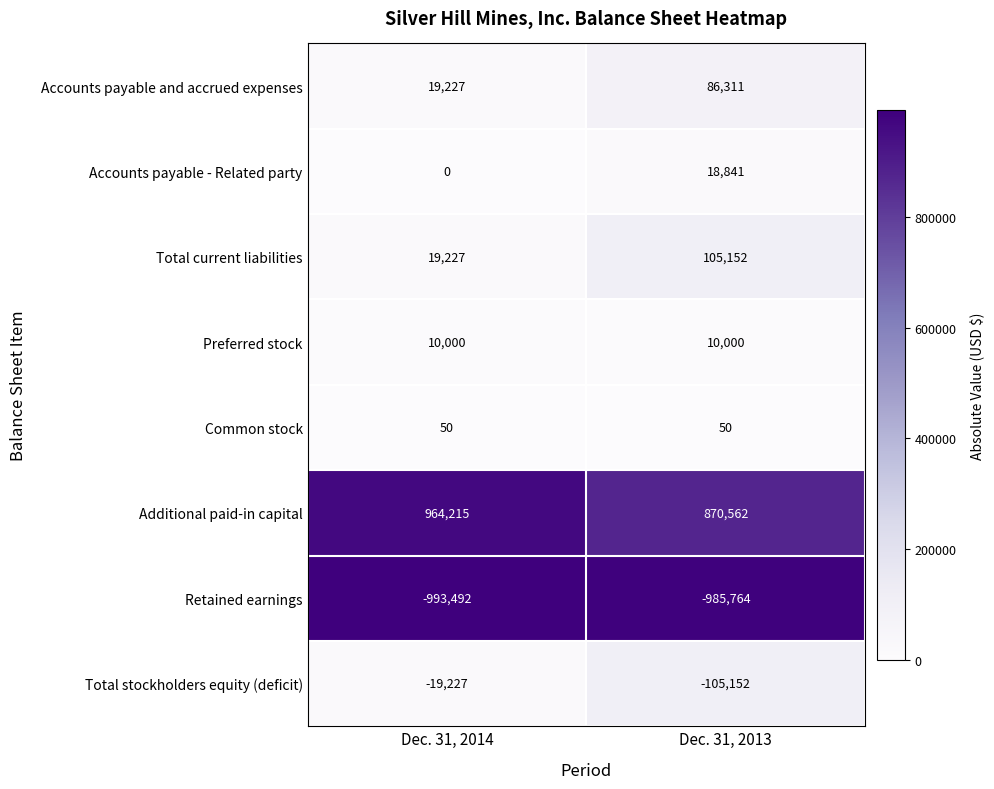

Count the number of categories in the chart.

2